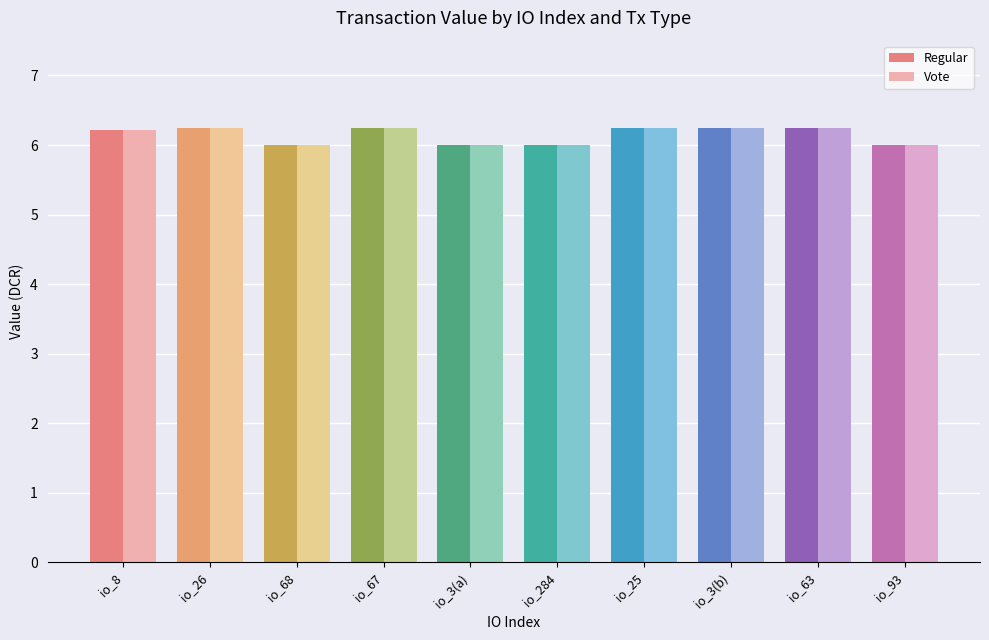

Reading left to right, extract all data points from this chart.

Regular: io_8=6.2	io_26=6.2	io_68=6.0	io_67=6.2	io_3(a)=6.0	io_284=6.0	io_25=6.2	io_3(b)=6.2	io_63=6.2	io_93=6.0
Vote: io_8=6.2	io_26=6.2	io_68=6.0	io_67=6.2	io_3(a)=6.0	io_284=6.0	io_25=6.2	io_3(b)=6.2	io_63=6.2	io_93=6.0